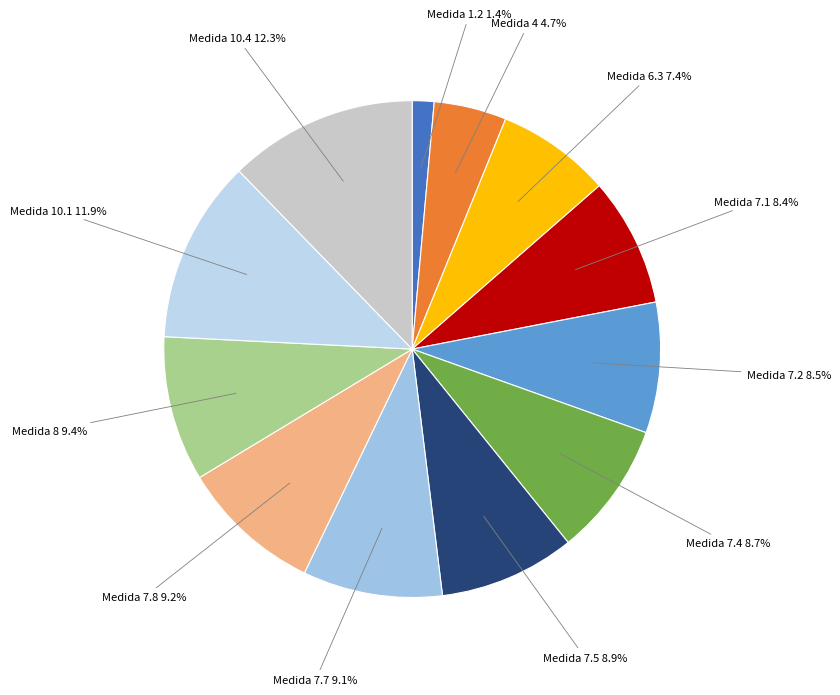

What is the smallest slice in the pie chart?

Medida 1.2